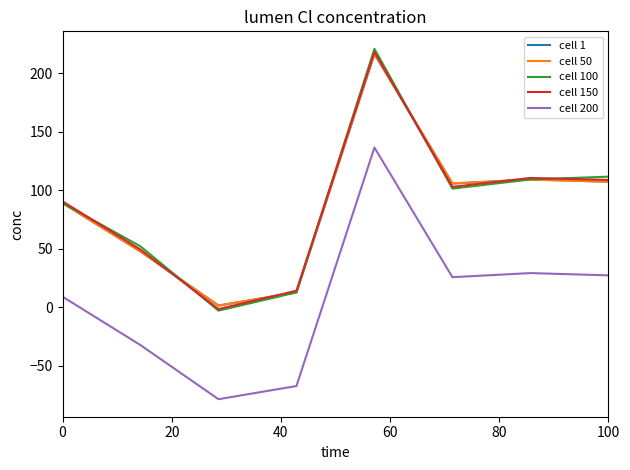

What is the minimum value shown in the chart?

-78.7